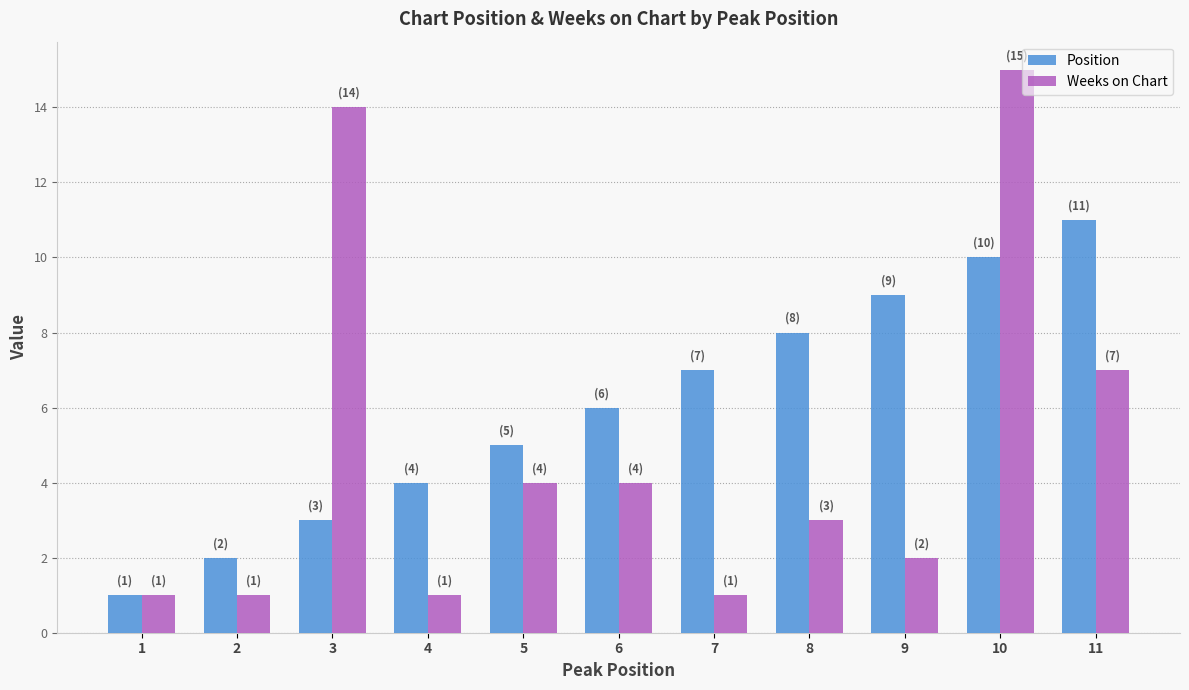

How many bars are there in each group?

2